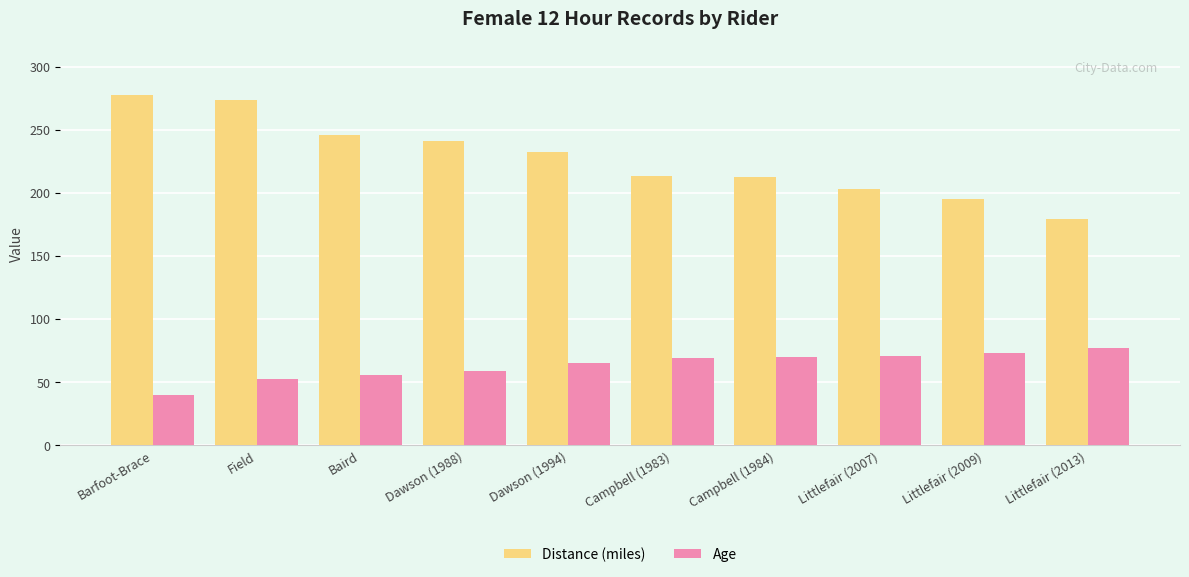

What is the spread (max minus min) of values at Littlefair (2013)?

102.7